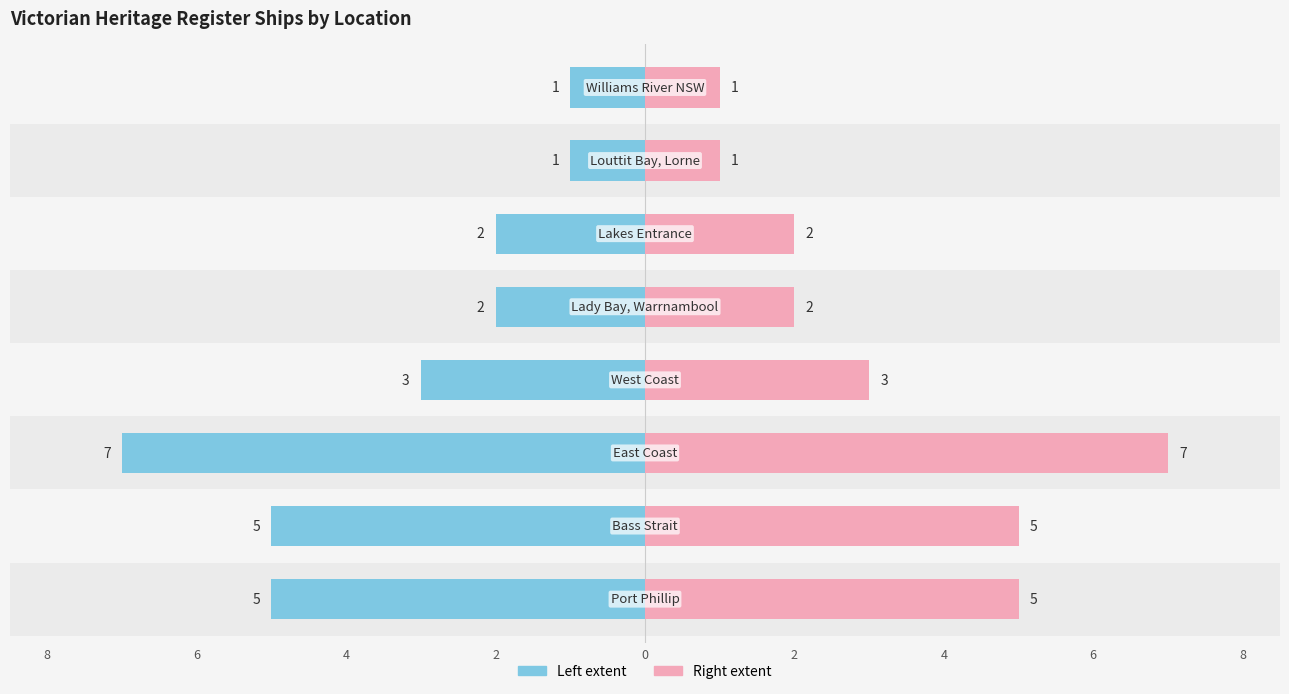

What is the sum of the Count (Right) values at 4 and 2?

10